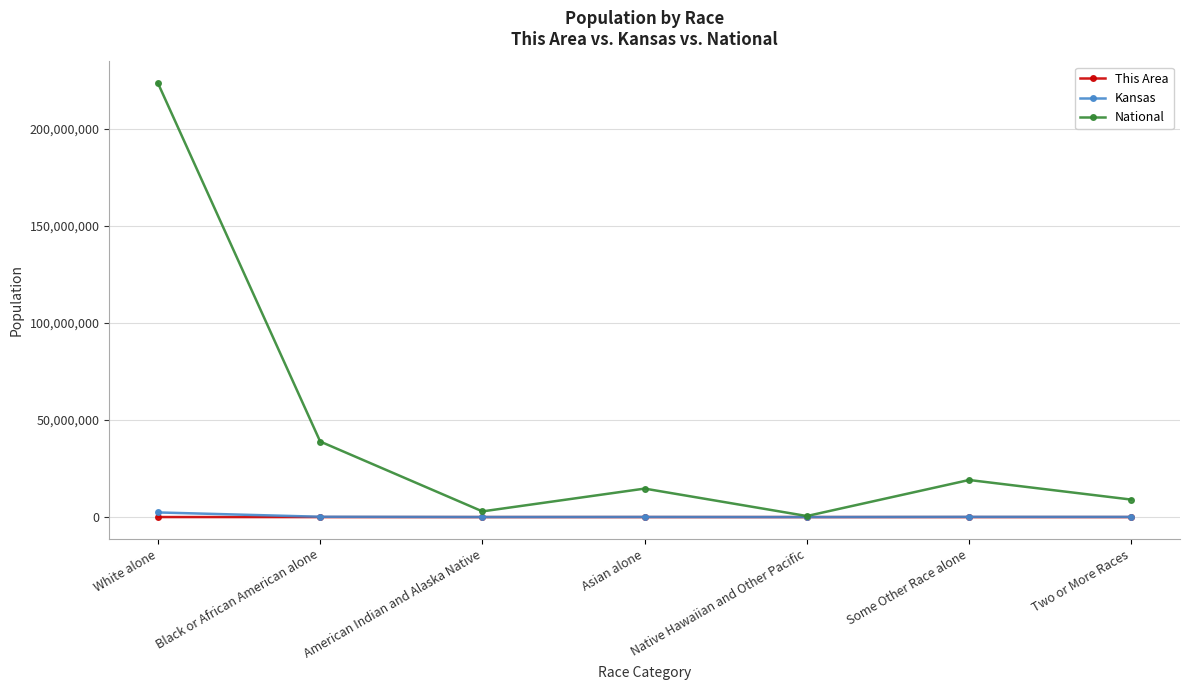

What is the average value of the This Area series?

2610